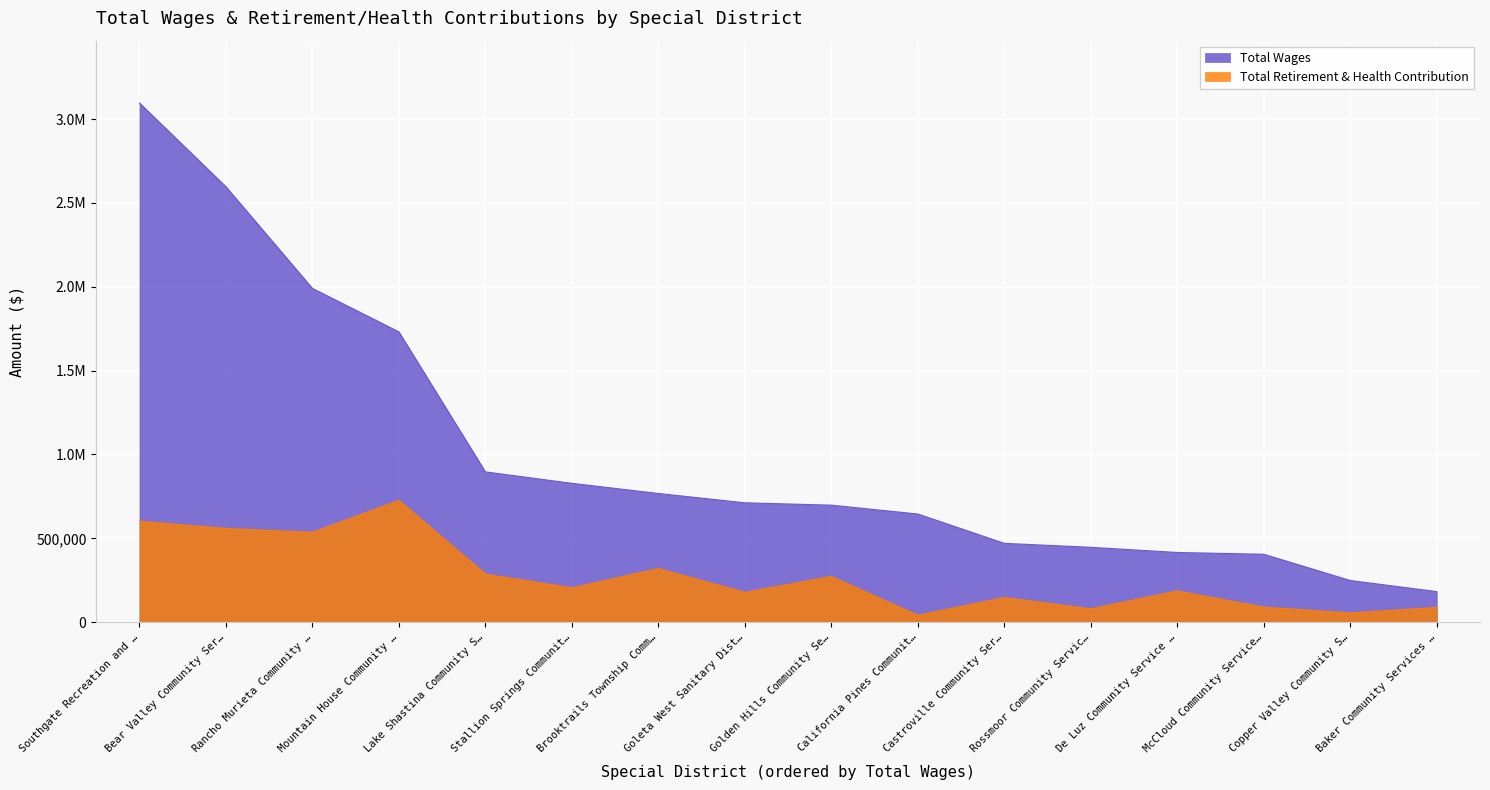

What is the sum of all Total Wages values?

16127816